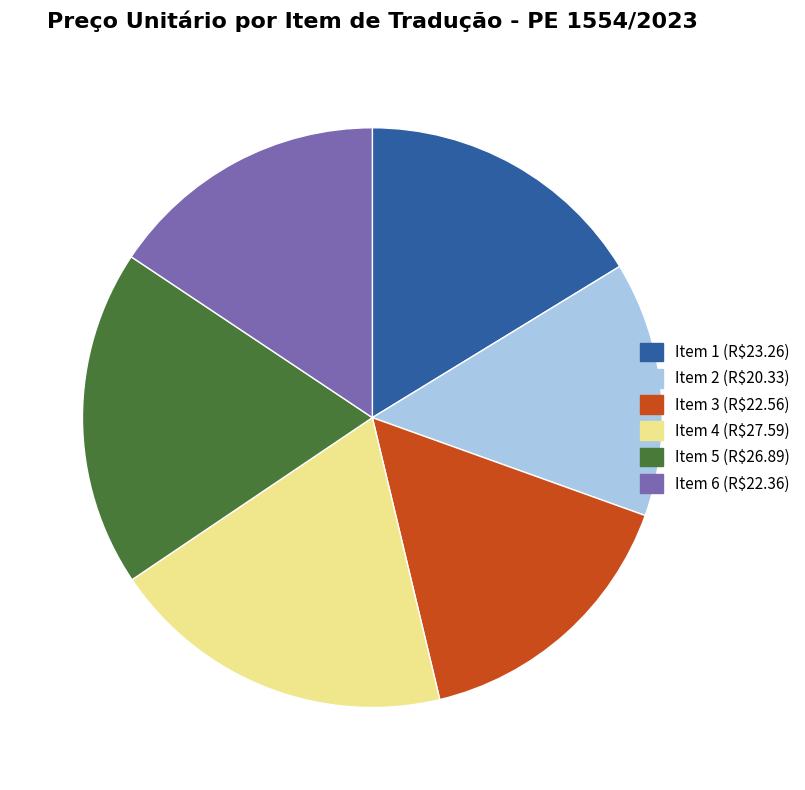

Does any single category account for the majority?

No